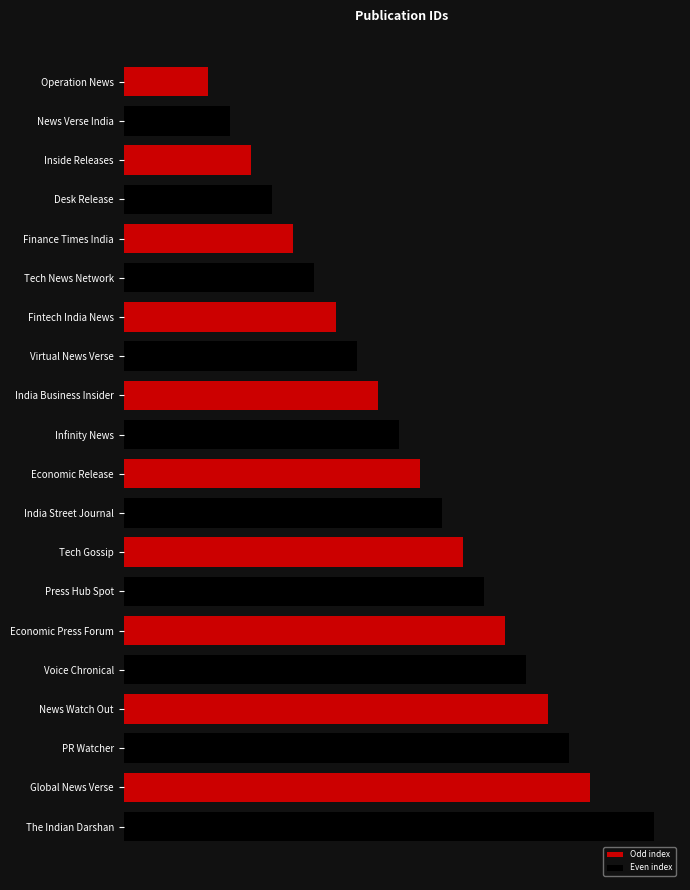

List the labels in order of value, smallest first.

Operation News, News Verse India, Inside Releases, Desk Release, Finance Times India, Tech News Network, Fintech India News, Virtual News Verse, India Business Insider, Infinity News, Economic Release, India Street Journal, Tech Gossip, Press Hub Spot, Economic Press Forum, Voice Chronical, News Watch Out, PR Watcher, Global News Verse, The Indian Darshan